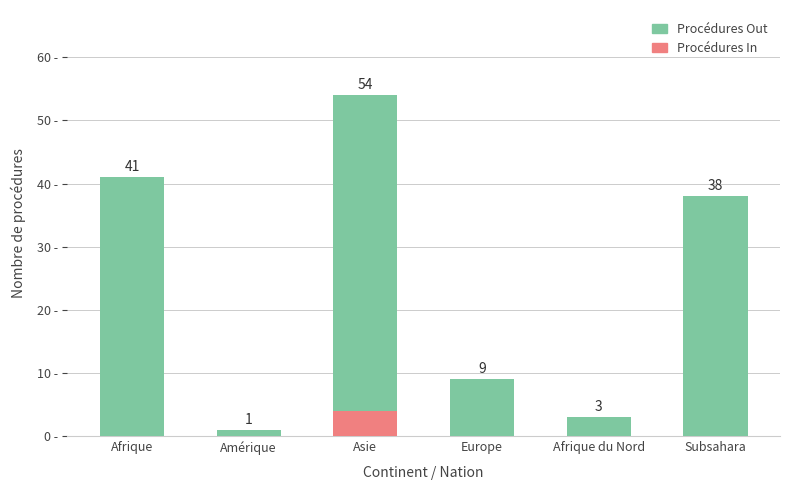

Between Afrique and Subsahara, which is larger?

Afrique